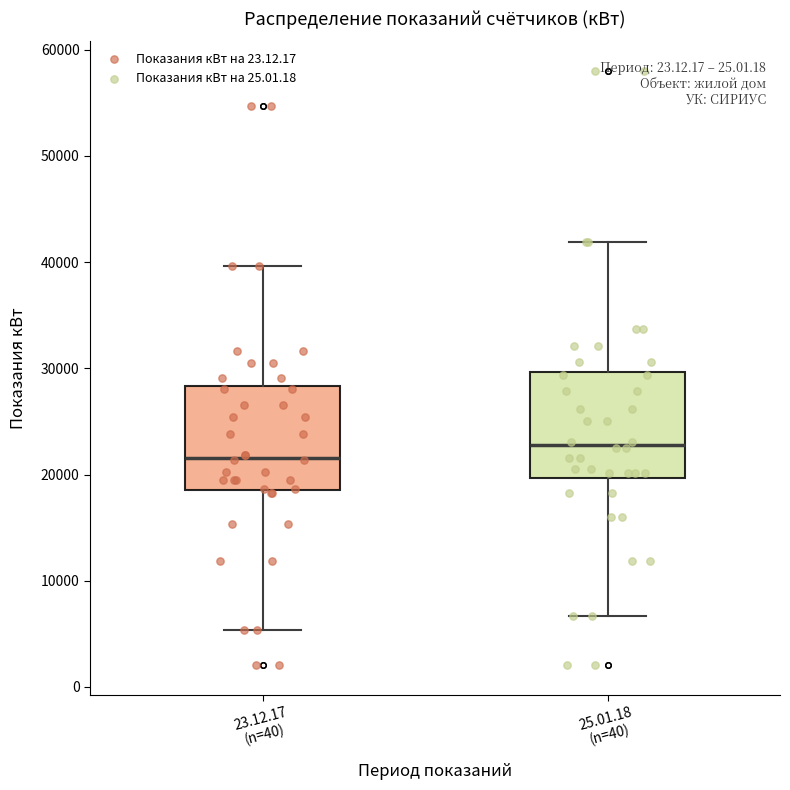

Where does the upper whisker of the box for 23.12.17 (n=40) end on the y-axis? The values are not printed on the chart, so give them approximately, as read against the axis.

40000